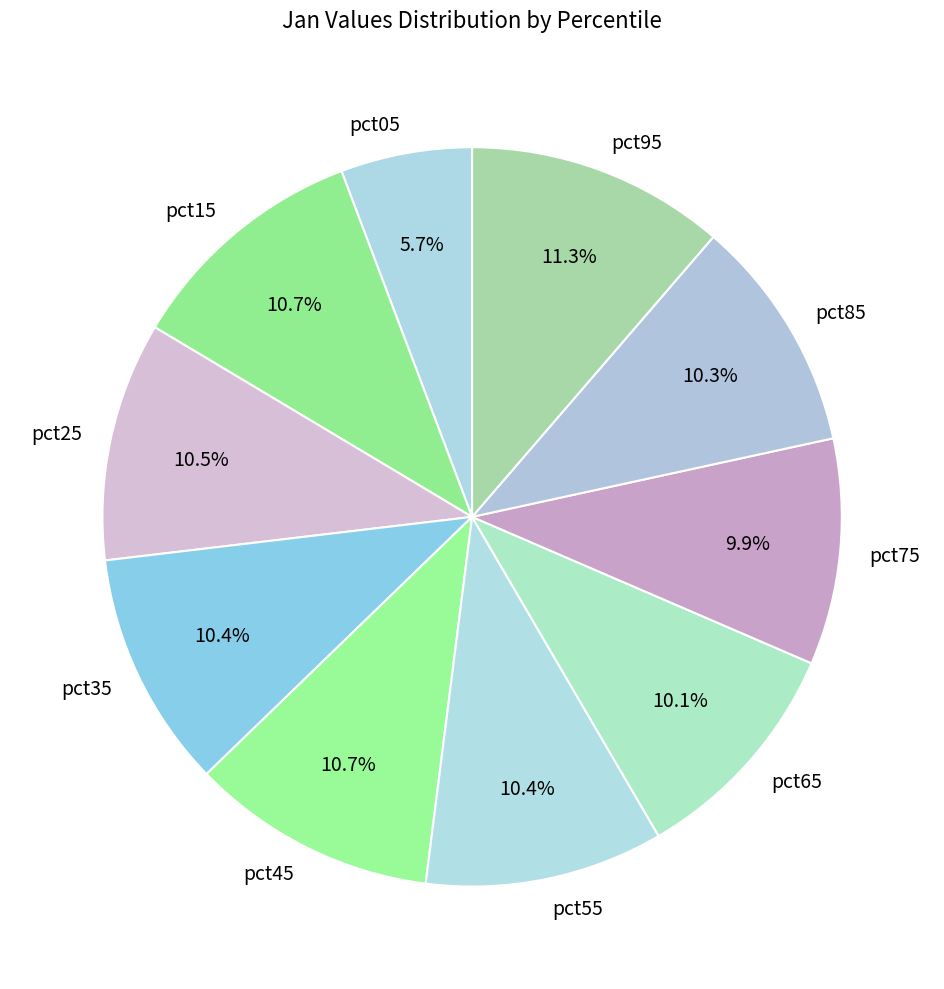

Does any single category account for the majority?

No